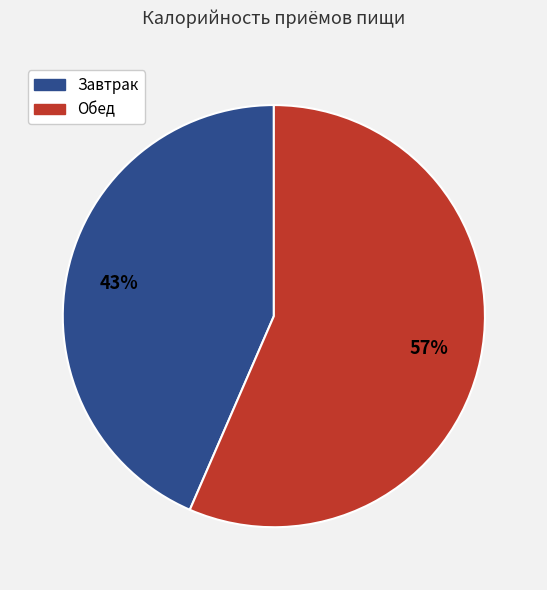

Count the number of slices in the pie.

2